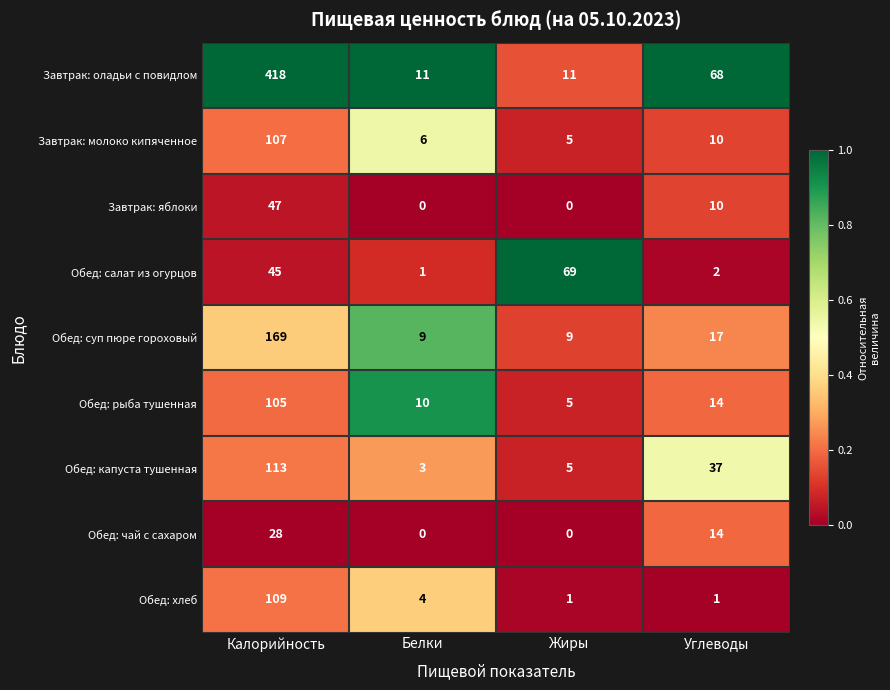

At which category is the sum across all series the highest?

Калорийность